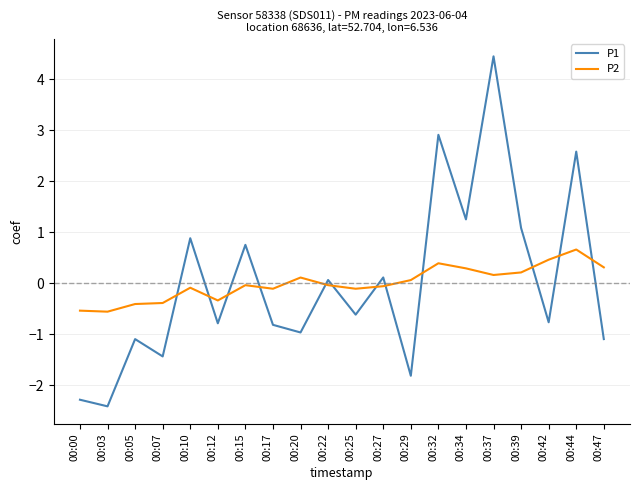

Which category has the highest value in the P2 series?

00:44